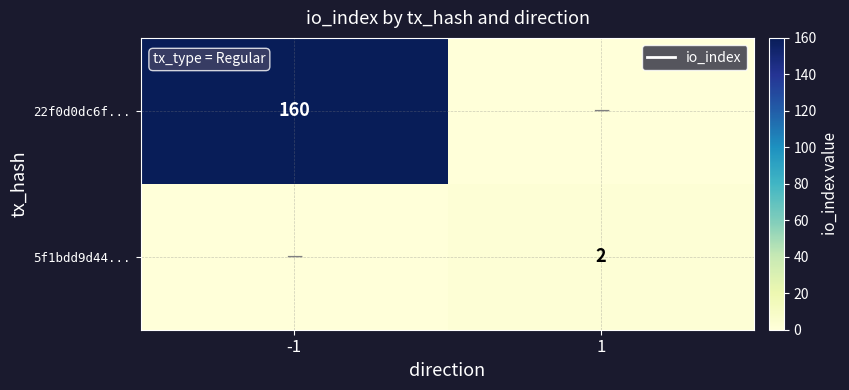

The value of 22f0d0dc6f... at -1 is 270. True or false?

False